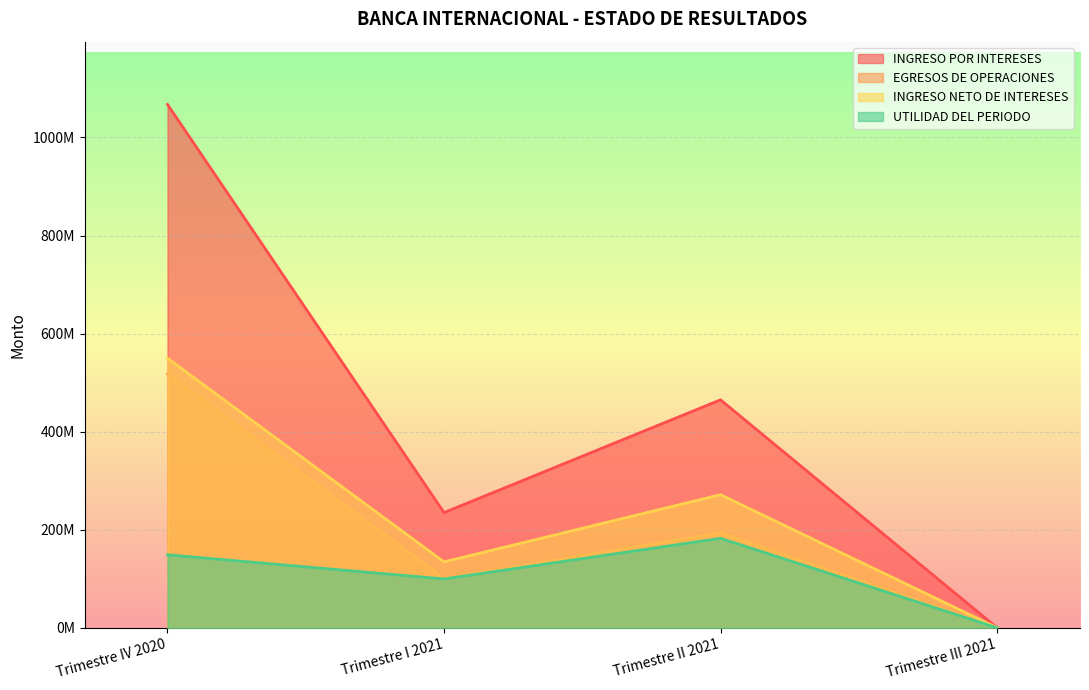

True or false: EGRESOS DE OPERACIONES and UTILIDAD DEL PERIODO intersect in this chart.

False